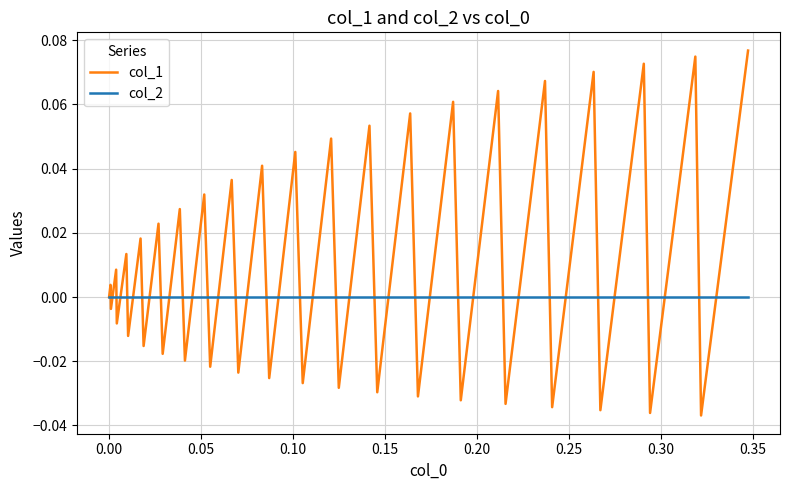

Rank the series by their average value, from highest to lowest.

col_1, col_2